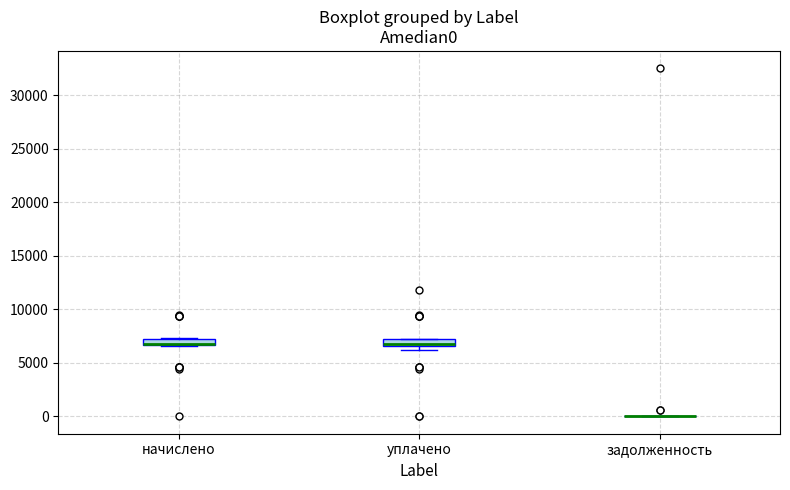

Where is the upper edge of the box for начислено on the y-axis? The values are not printed on the chart, so give them approximately, as read against the axis.

7000